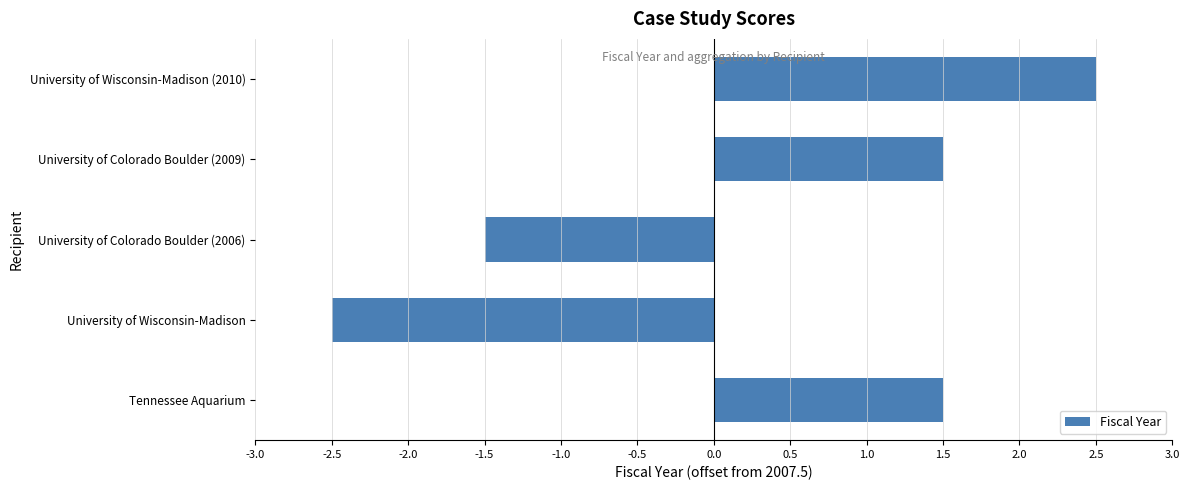

The value at Tennessee Aquarium is 2.0. True or false?

False